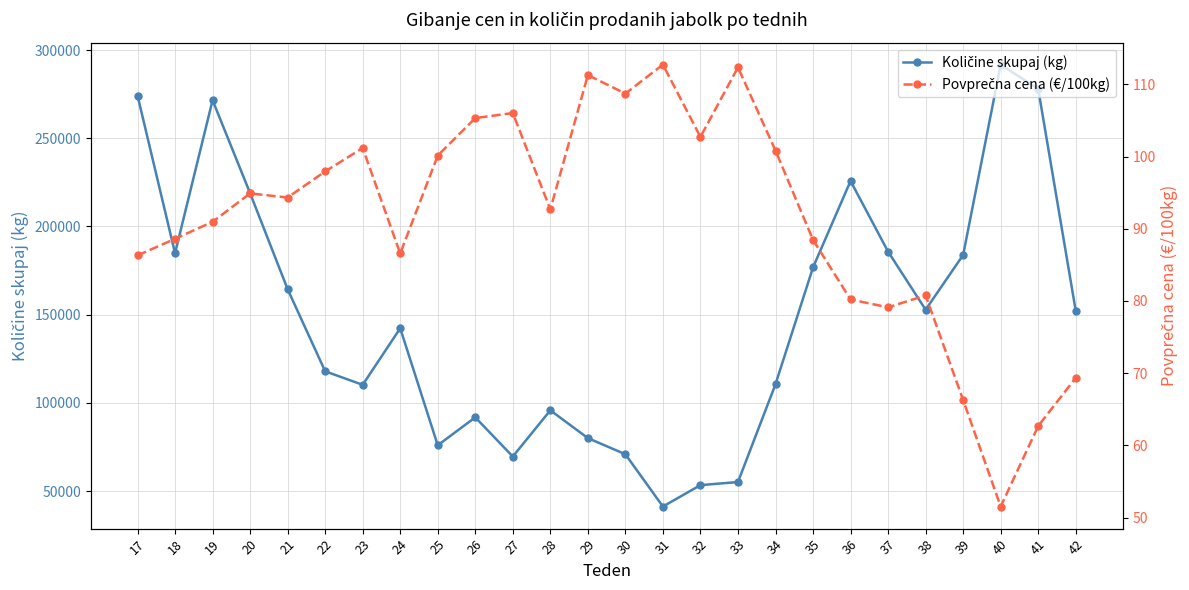

True or false: Količine skupaj (kg) and Povprečna cena (€/100kg) cross at least once.

False